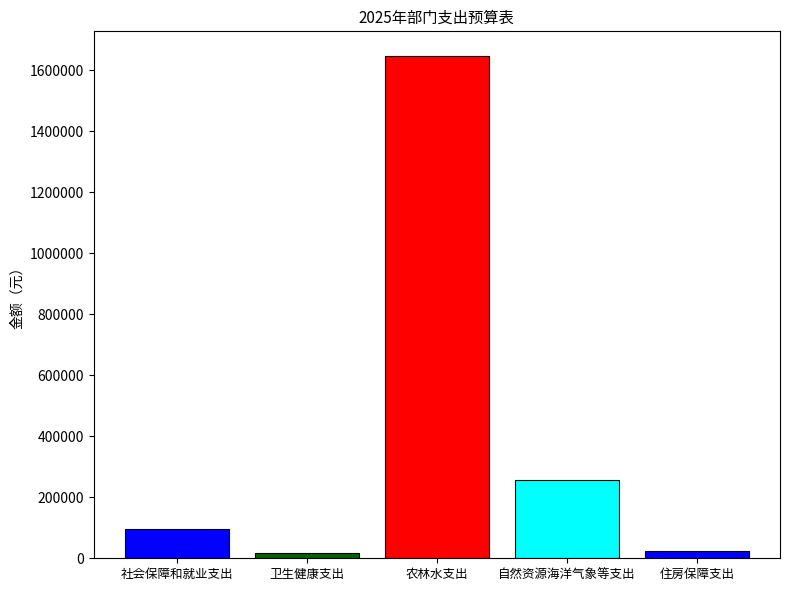

What is the average value?

407010.8